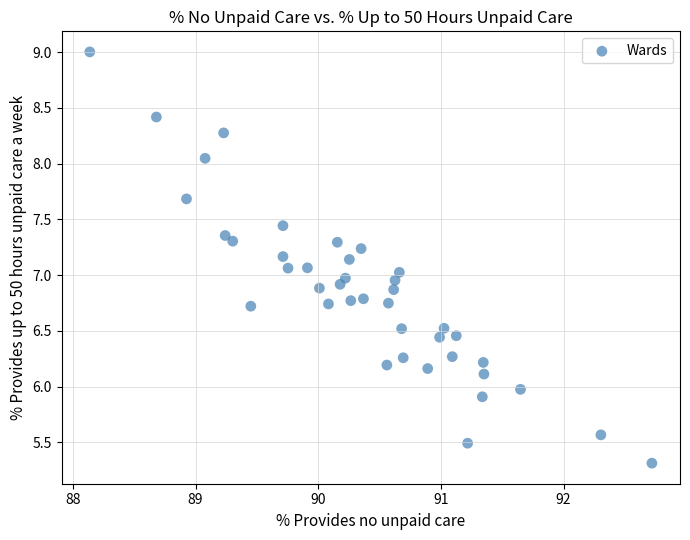

What is the range of Y values (max minus min)?

3.7